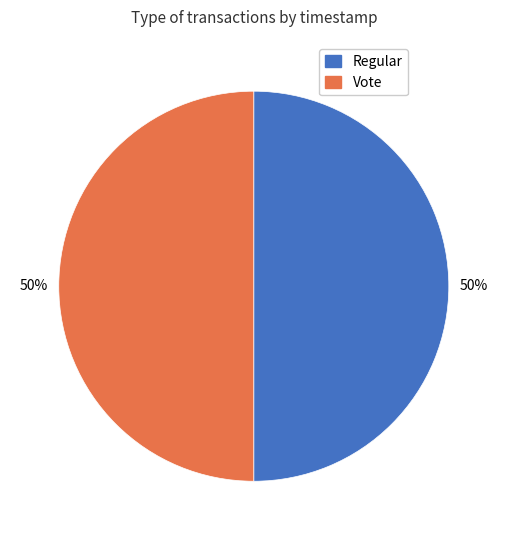

The Regular slice represents 62% of the pie. True or false?

False